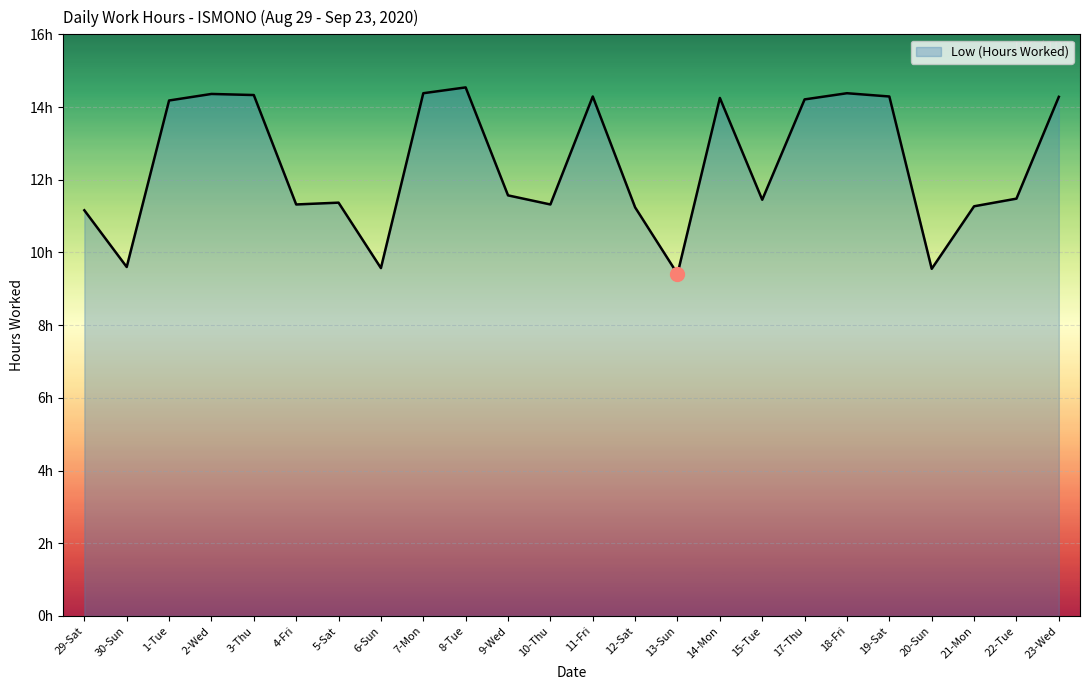

Does the chart display data point markers on the line(s)?

No